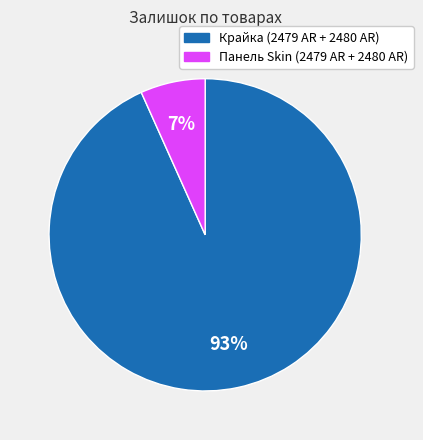

Which has a higher value, Панель Skin (2479 AR + 2480 AR) or Крайка (2479 AR + 2480 AR)?

Крайка (2479 AR + 2480 AR)